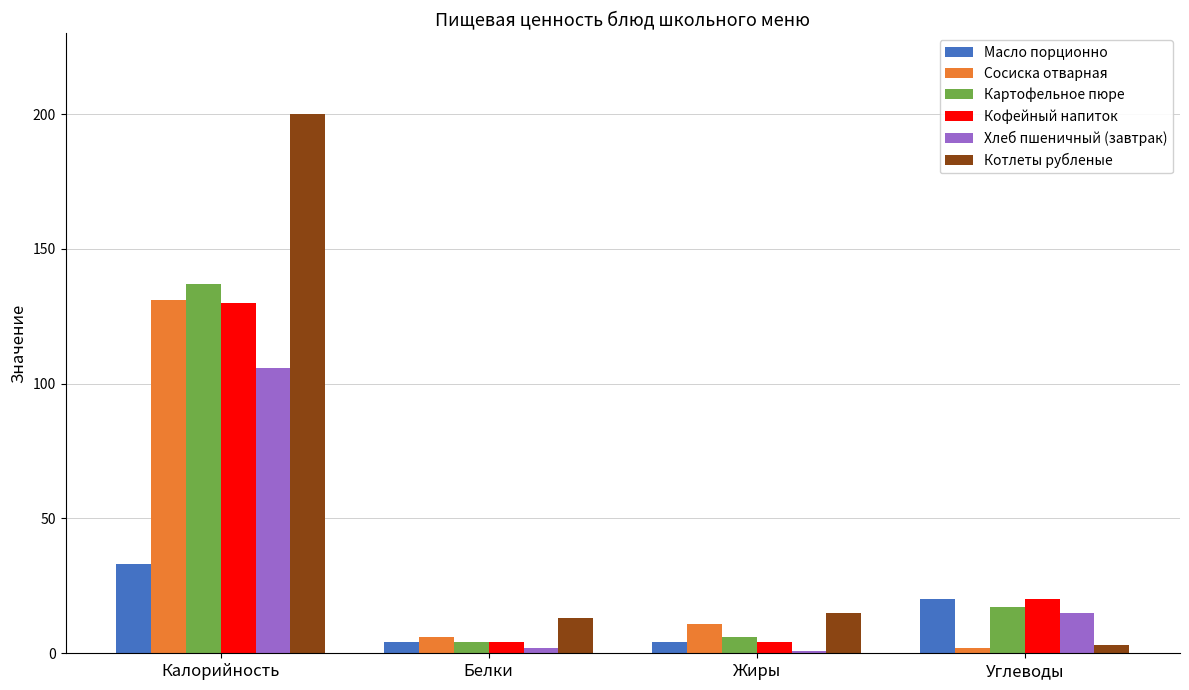

Reading right to left, transcribe all the data shown in this chart.

Масло порционно: Углеводы=20	Жиры=4	Белки=4	Калорийность=33
Сосиска отварная: Углеводы=2	Жиры=11	Белки=6	Калорийность=131
Картофельное пюре: Углеводы=17	Жиры=6	Белки=4	Калорийность=137
Кофейный напиток: Углеводы=20	Жиры=4	Белки=4	Калорийность=130
Хлеб пшеничный (завтрак): Углеводы=15	Жиры=1	Белки=2	Калорийность=106
Котлеты рубленые: Углеводы=3	Жиры=15	Белки=13	Калорийность=200